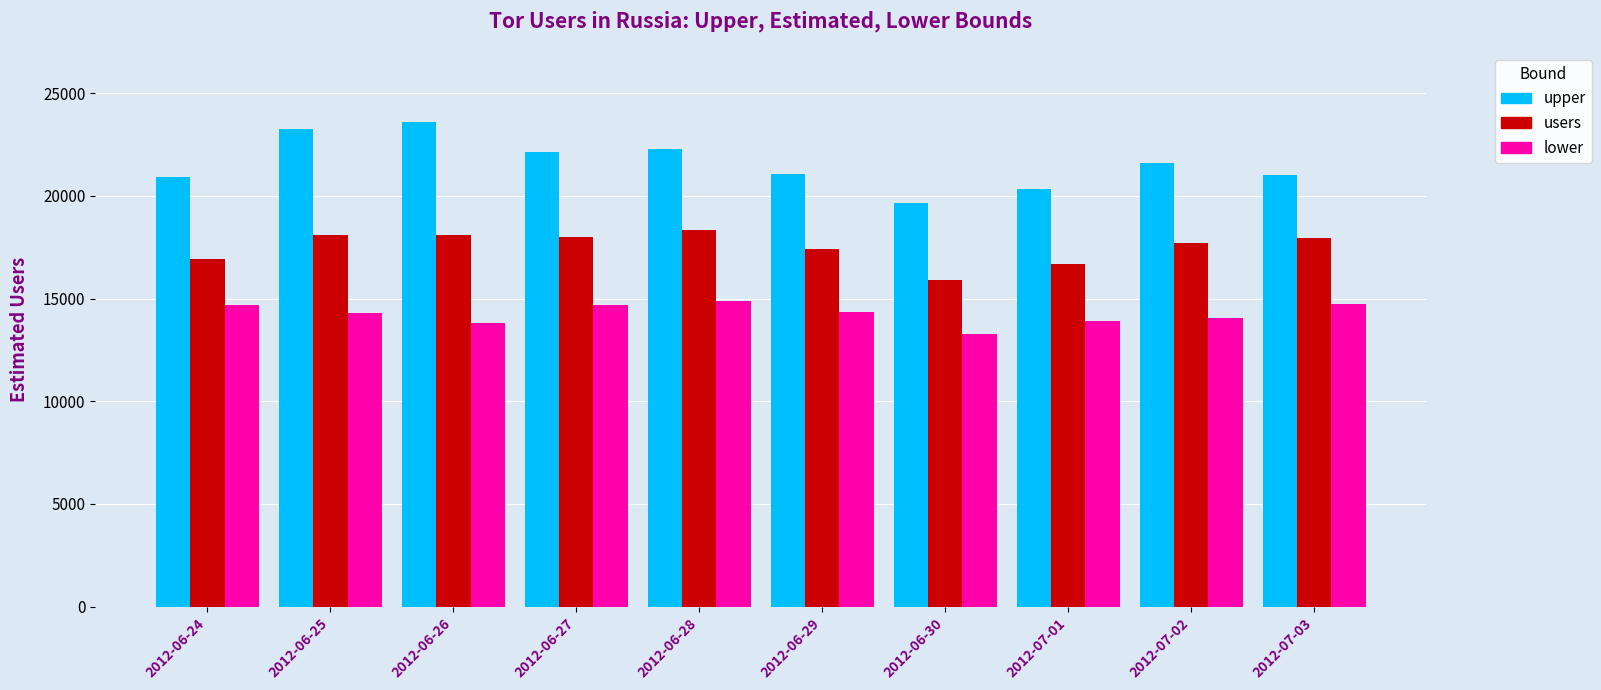

What is the minimum value shown in the chart?

13255